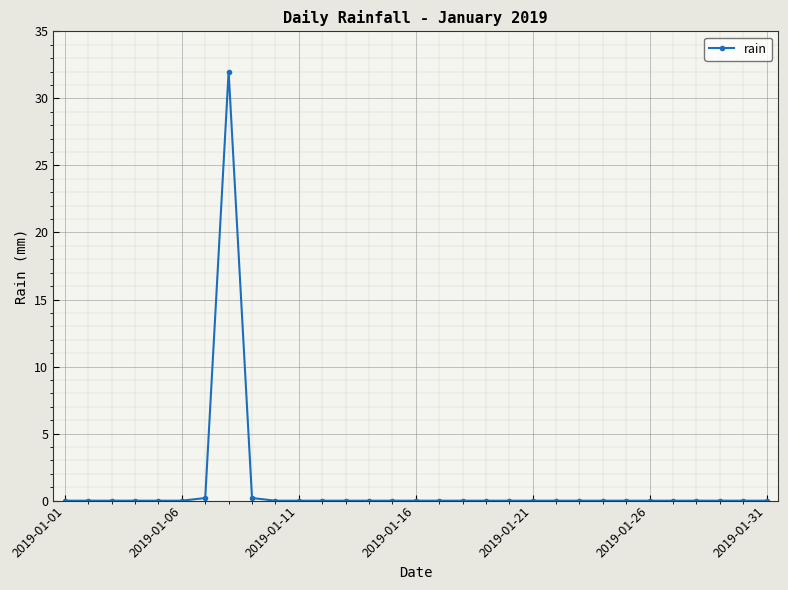

Reading left to right, what are all the values shown in this chart?

0.0	0.0	0.0	0.0	0.0	0.0	0.2	32.0	0.2	0.0	0.0	0.0	0.0	0.0	0.0	0.0	0.0	0.0	0.0	0.0	0.0	0.0	0.0	0.0	0.0	0.0	0.0	0.0	0.0	0.0	0.0